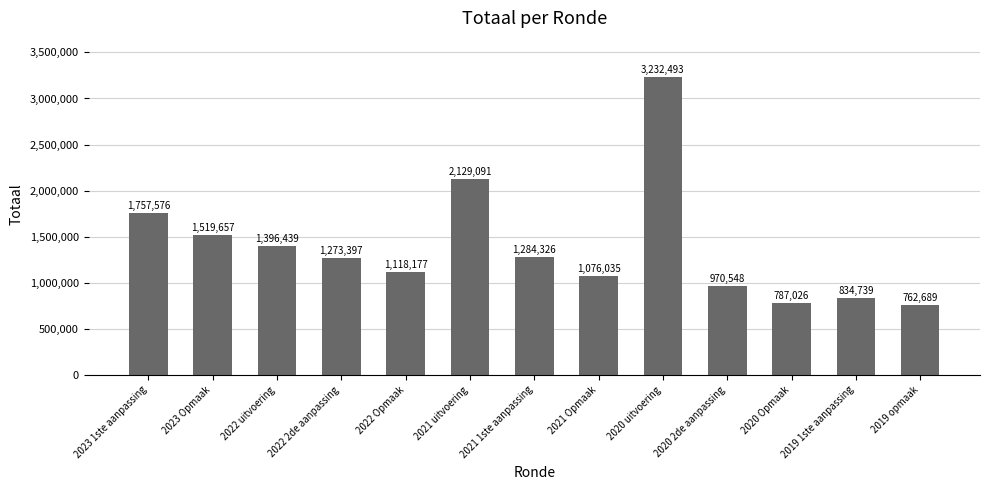

What is the label of the 8th bar from the right?

2021 uitvoering